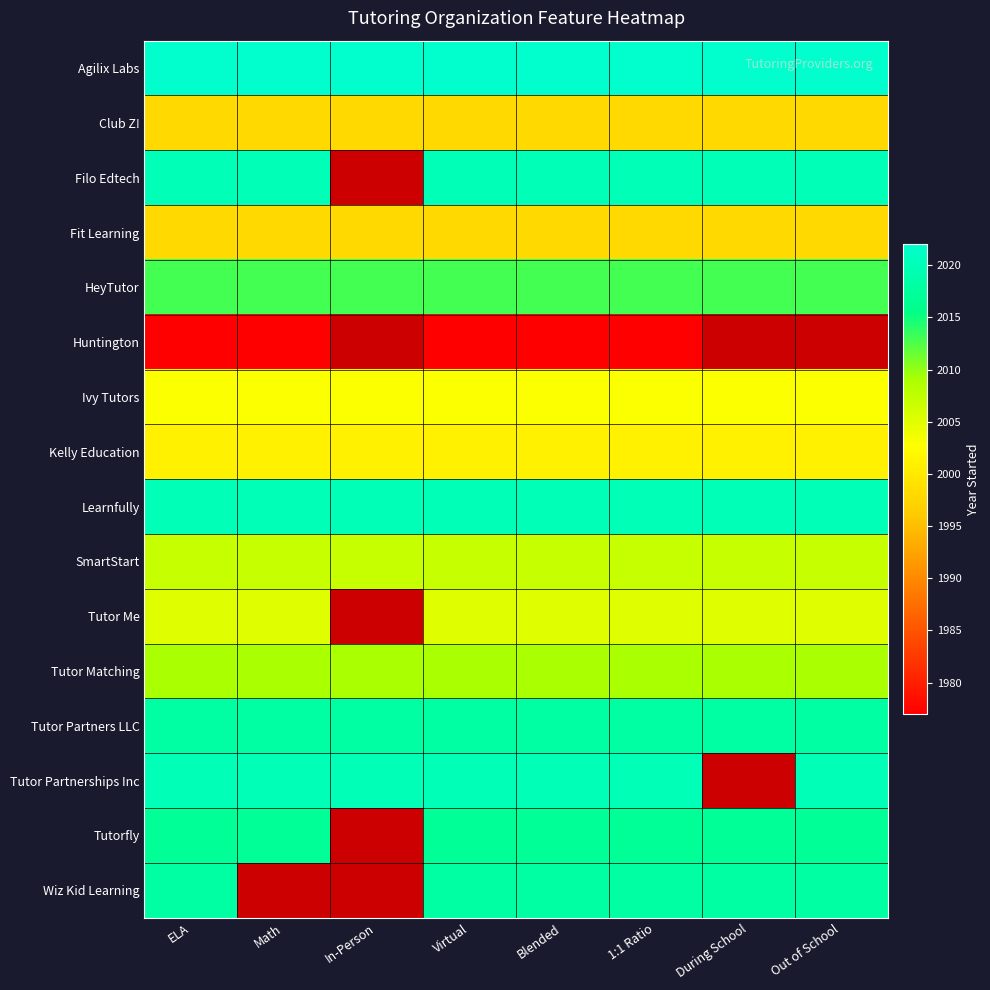

Rank the series by their maximum value, from highest to lowest.

Agilix Labs, Filo Edtech, Learnfully, Tutor Partnerships Inc, Tutor Partners LLC, Wiz Kid Learning, Tutorfly, HeyTutor, Tutor Matching, SmartStart, Tutor Me, Ivy Tutors, Kelly Education, Club Z!, Fit Learning, Huntington